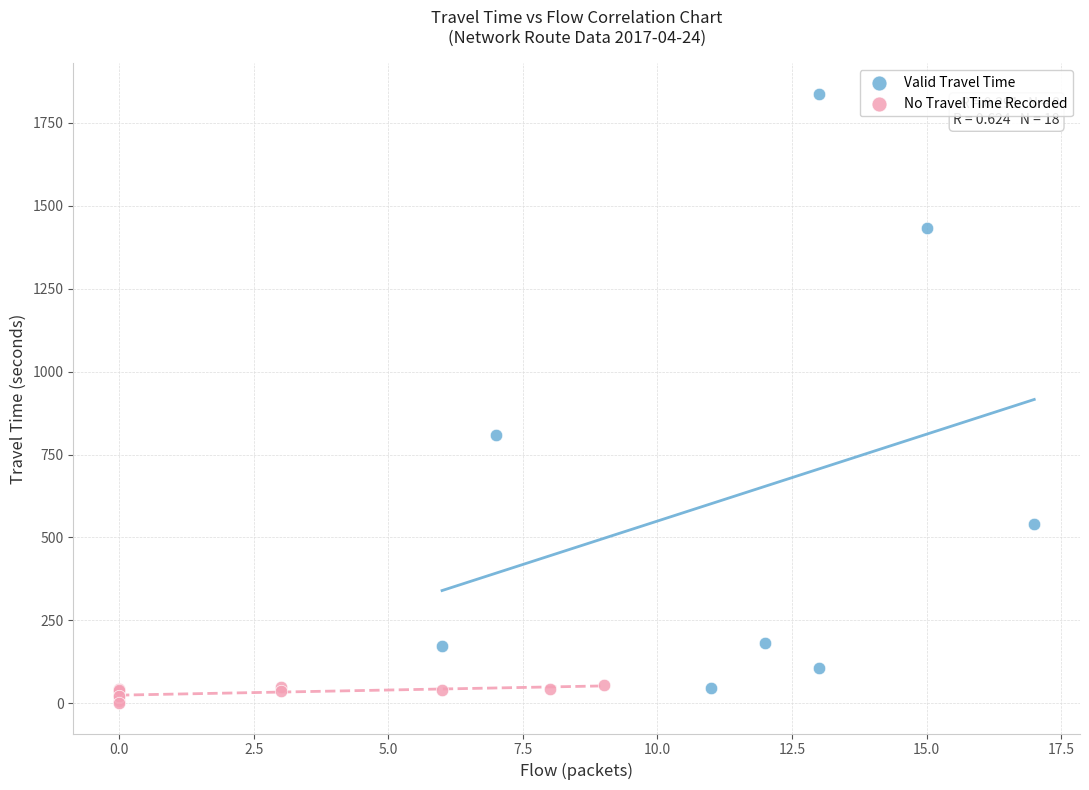

Which series has the widest spread of Y values?

Valid Travel Time